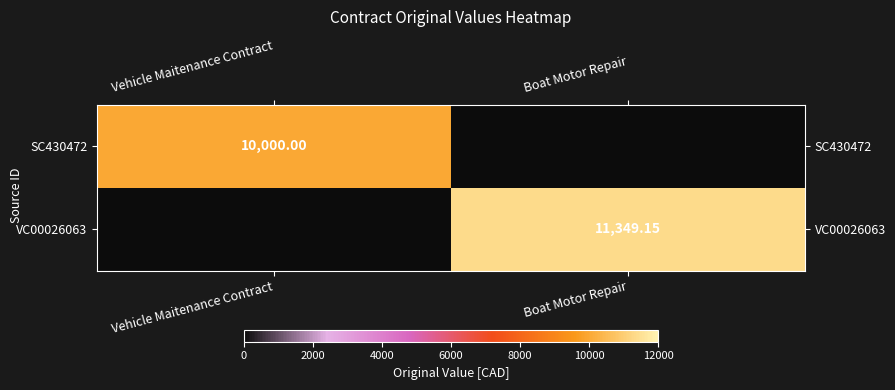

How many data points in VC00026063 are above 11349?

1